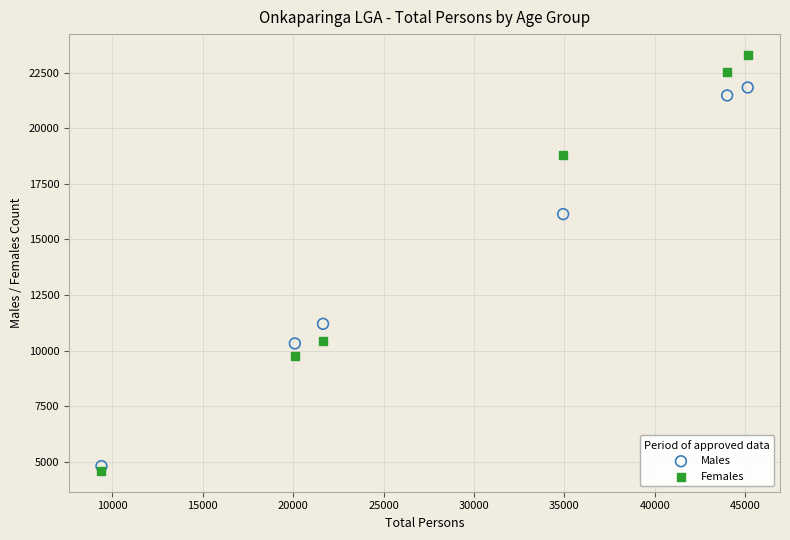

Across all data points, what is the average X value?

29200